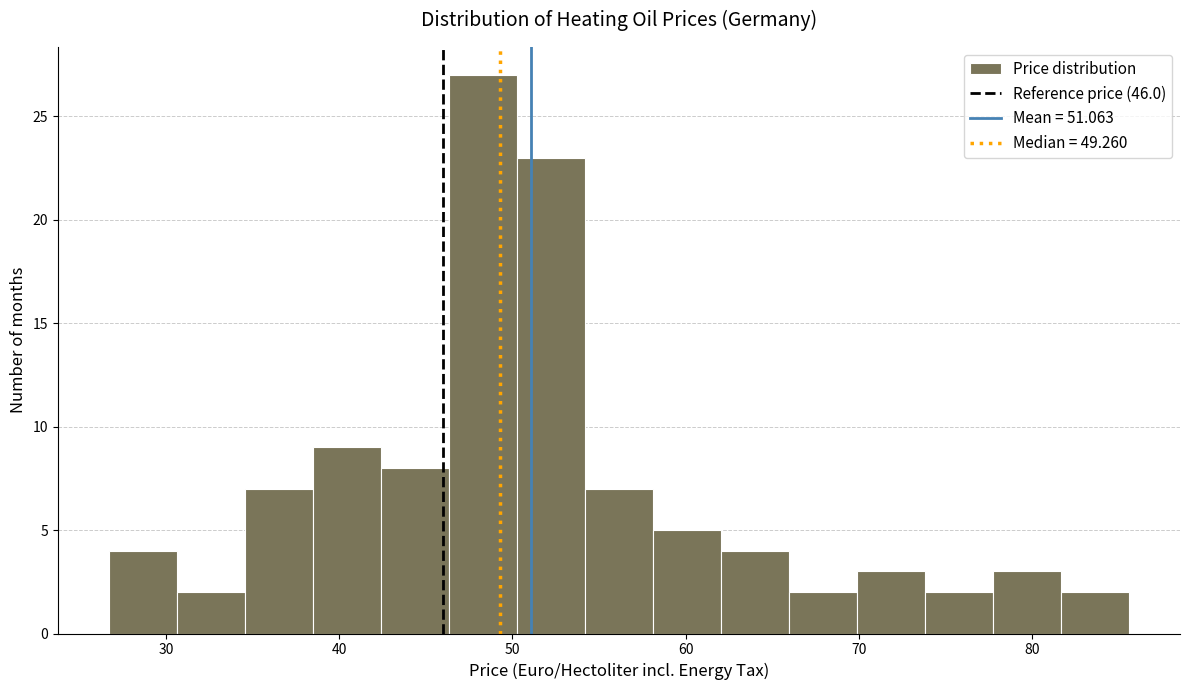

Around what value on the x-axis is the tallest bar? Give the approximate position of its centre, as read against the axis.

48